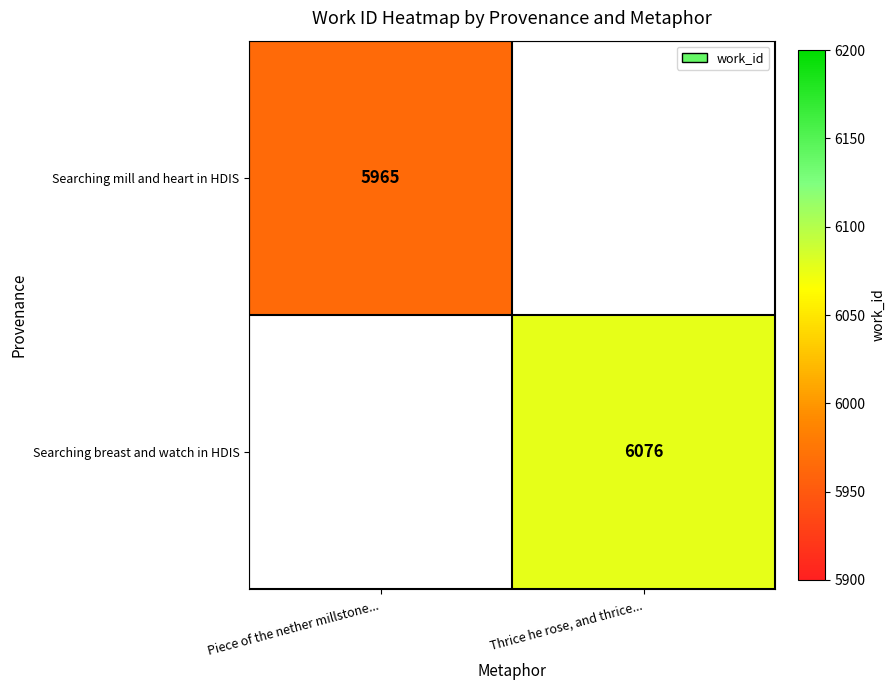

How many categories are shown in the chart?

2